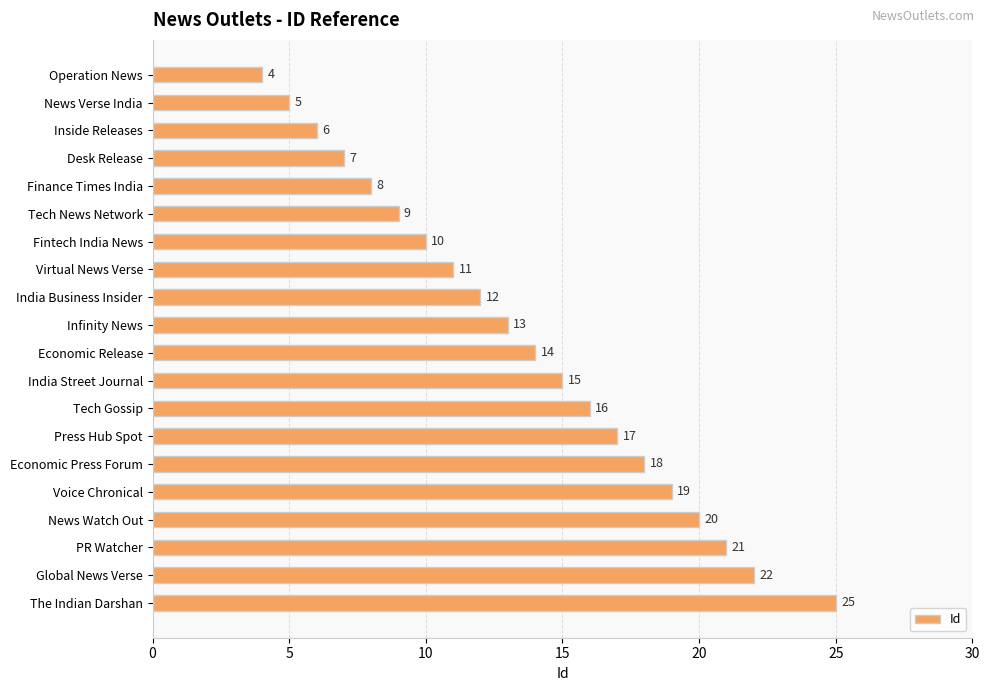

Where is the data nearest to the value 14?

Economic Release